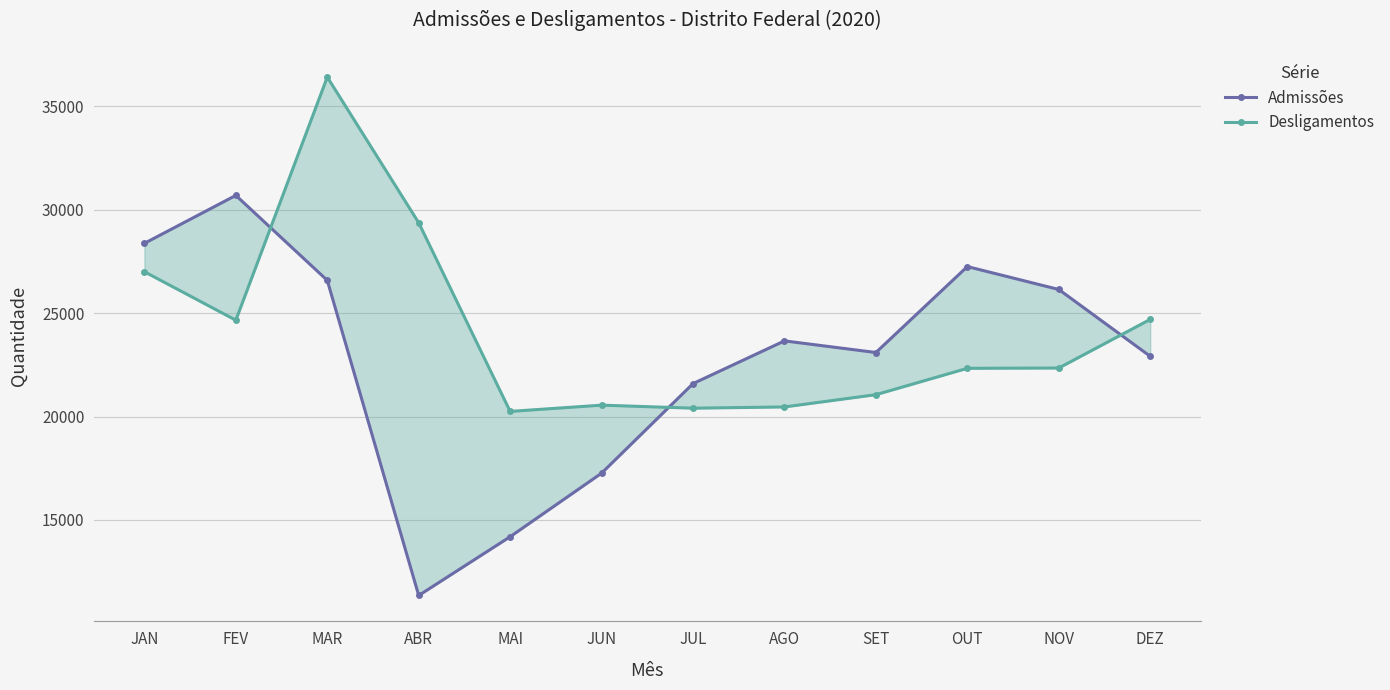

List the labels in order of Admissões value, largest first.

FEV, JAN, OUT, MAR, NOV, AGO, SET, DEZ, JUL, JUN, MAI, ABR